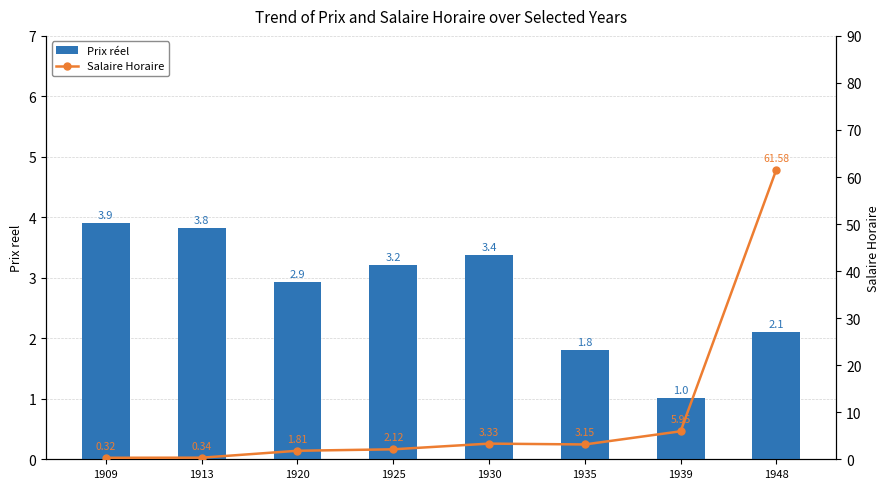

What is the value of the Prix réel bar at the 6th from the left?

1.8